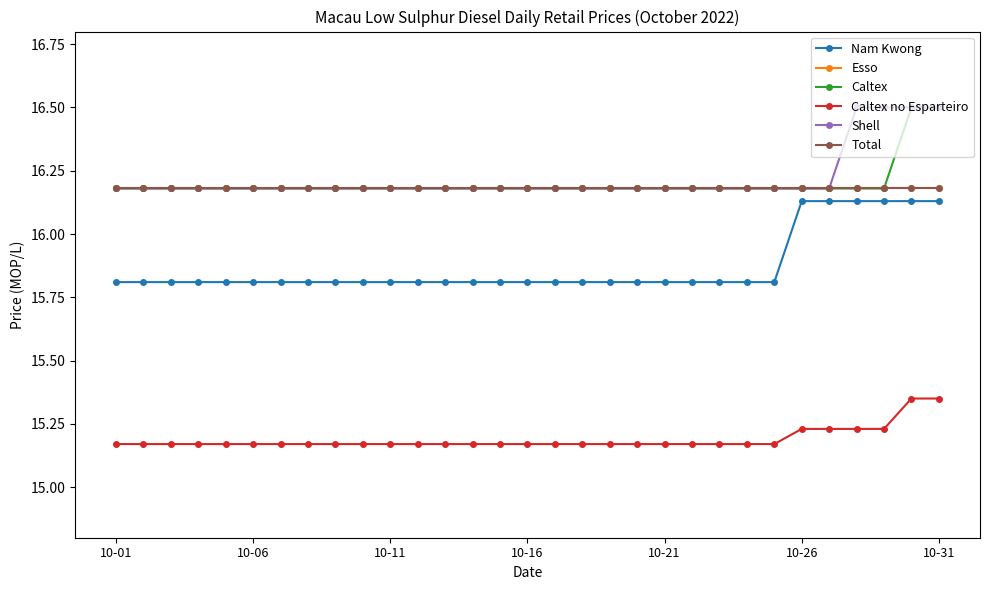

Reading left to right, what are all the values shown in this chart?

Nam Kwong: 15.8	15.8	15.8	15.8	15.8	15.8	15.8	15.8	15.8	15.8	15.8	15.8	15.8	15.8	15.8	15.8	15.8	15.8	15.8	15.8	15.8	15.8	15.8	15.8	15.8	16.1	16.1	16.1	16.1	16.1	16.1
Esso: 16.2	16.2	16.2	16.2	16.2	16.2	16.2	16.2	16.2	16.2	16.2	16.2	16.2	16.2	16.2	16.2	16.2	16.2	16.2	16.2	16.2	16.2	16.2	16.2	16.2	16.2	16.2	16.2	16.2	16.2	16.2
Caltex: 16.2	16.2	16.2	16.2	16.2	16.2	16.2	16.2	16.2	16.2	16.2	16.2	16.2	16.2	16.2	16.2	16.2	16.2	16.2	16.2	16.2	16.2	16.2	16.2	16.2	16.2	16.2	16.2	16.2	16.5	16.5
Caltex no Esparteiro: 15.2	15.2	15.2	15.2	15.2	15.2	15.2	15.2	15.2	15.2	15.2	15.2	15.2	15.2	15.2	15.2	15.2	15.2	15.2	15.2	15.2	15.2	15.2	15.2	15.2	15.2	15.2	15.2	15.2	15.3	15.3
Shell: 16.2	16.2	16.2	16.2	16.2	16.2	16.2	16.2	16.2	16.2	16.2	16.2	16.2	16.2	16.2	16.2	16.2	16.2	16.2	16.2	16.2	16.2	16.2	16.2	16.2	16.2	16.2	16.5	16.5	16.5	16.5
Total: 16.2	16.2	16.2	16.2	16.2	16.2	16.2	16.2	16.2	16.2	16.2	16.2	16.2	16.2	16.2	16.2	16.2	16.2	16.2	16.2	16.2	16.2	16.2	16.2	16.2	16.2	16.2	16.2	16.2	16.2	16.2